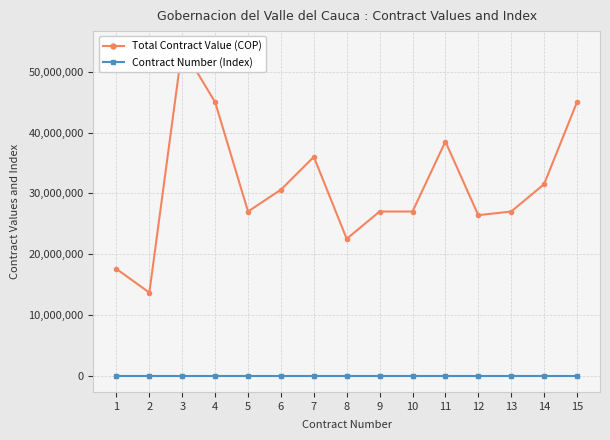

Rank the series at 10 from lowest to highest value.

Contract Number (Index), Total Contract Value (COP)